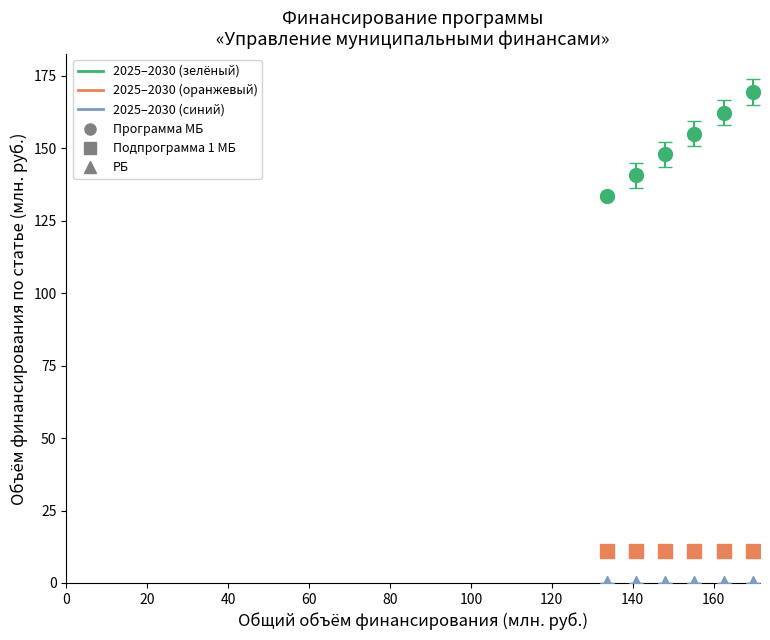

Which series reaches the minimum Y coordinate?

РБ